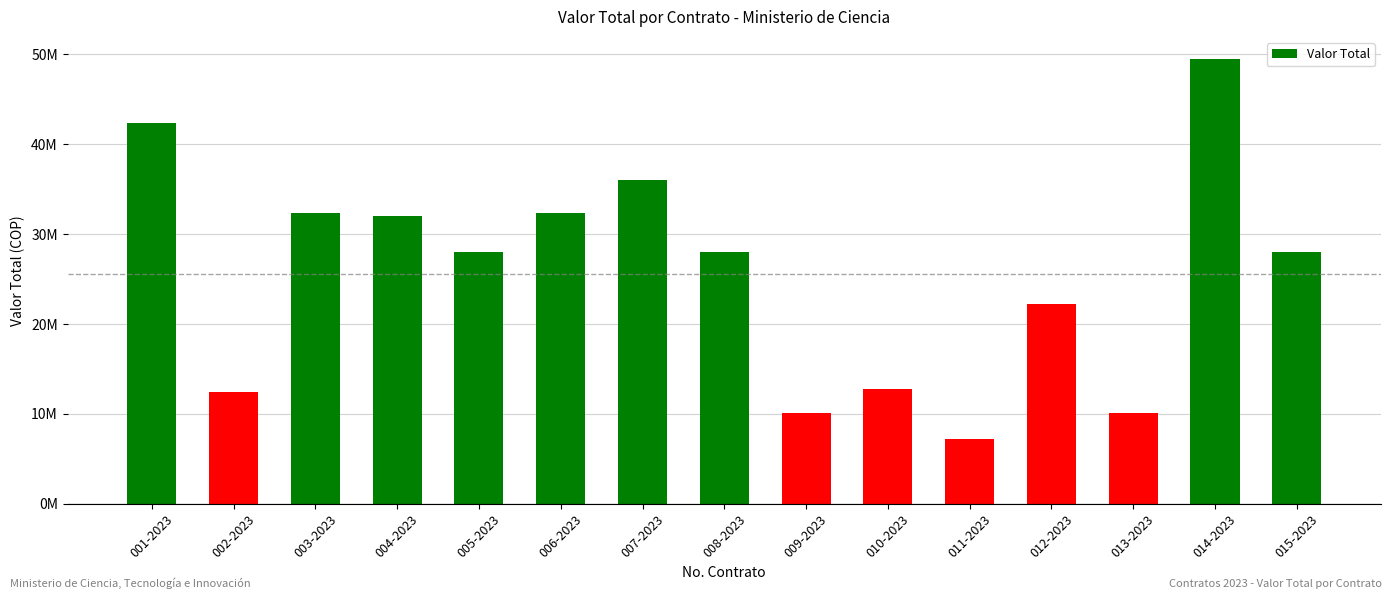

Reading left to right, list all the values displayed in this chart.

42420000	12400000	32320000	32000000	28000000	32320000	36026868	28000000	10100000	12800000	7200000	22220000	10100000	49480000	28000000